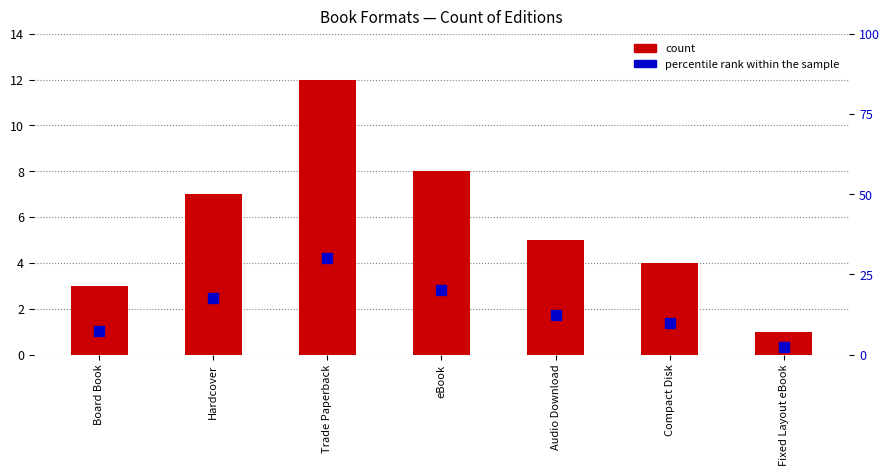

What is the minimum value for percentile rank within the sample?

2.5